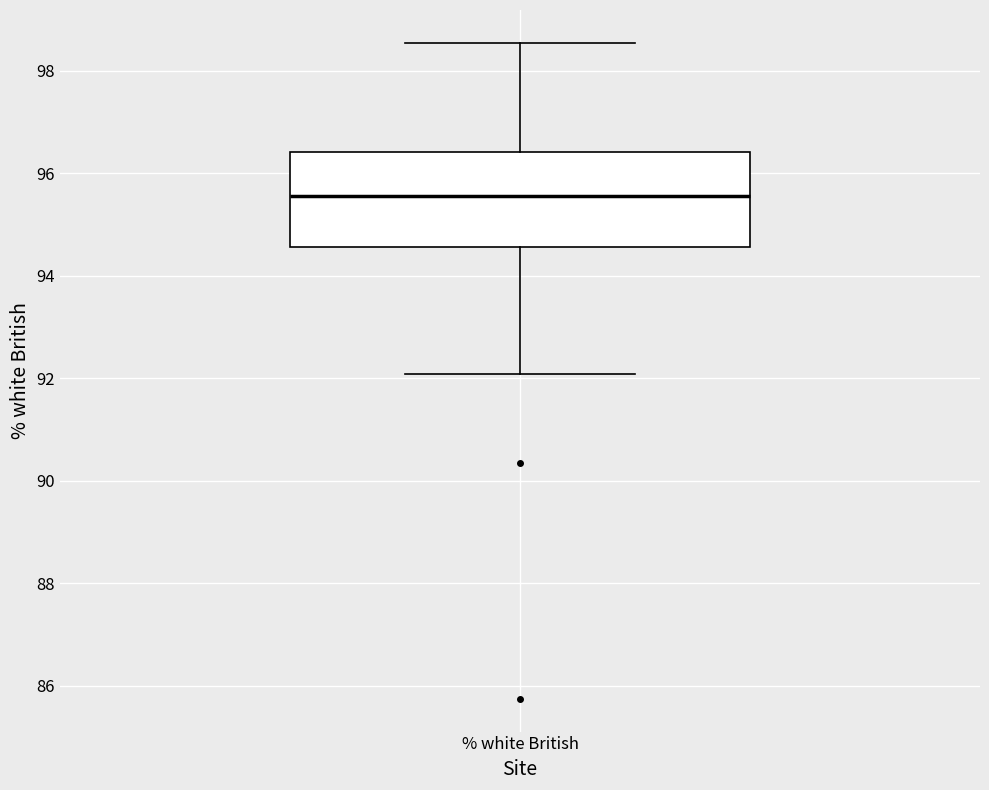

Transcribe this box plot: give where the median line is, the range the box spans, and where the two whiskers end, as read against the y-axis. The values are not printed on the chart, so give them approximately, as read against the axis.

median 95.6, box 94.6 to 96.4, whiskers 92.0 to 98.6